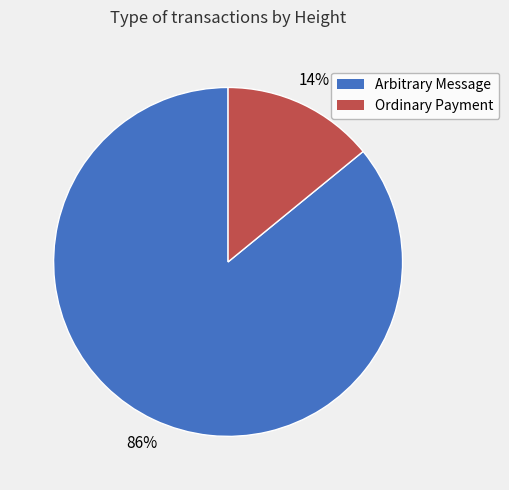

The Arbitrary Message slice represents 86% of the pie. True or false?

True